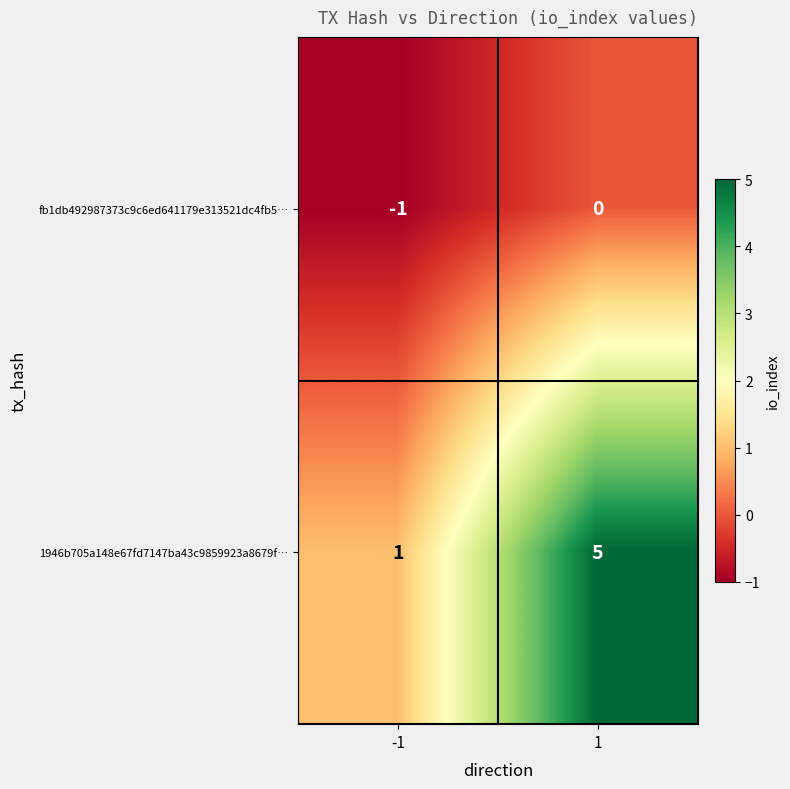

Which series has the largest range (max minus min)?

1946b705a148e67fd7147ba43c9859923a8679f…